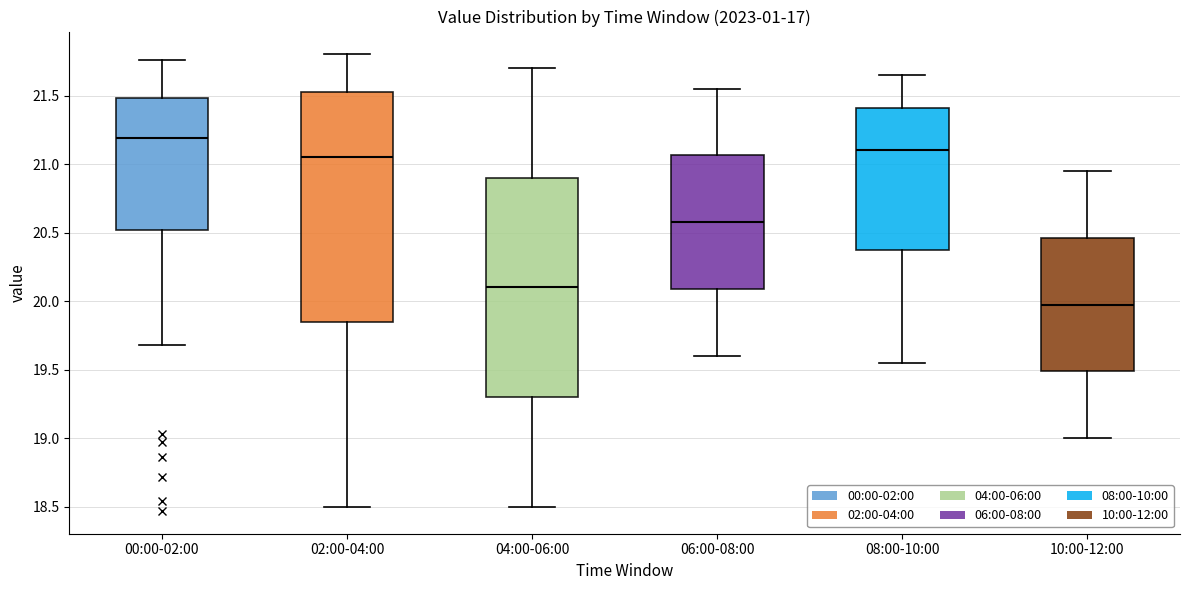

Which box is the tallest, from its lower edge to its upper edge?

02:00-04:00